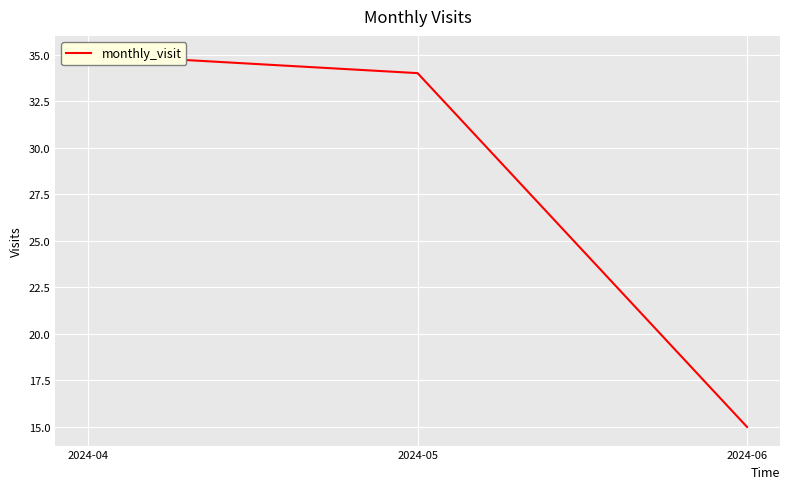

True or false: the data shows 34 at 2024-05.

True